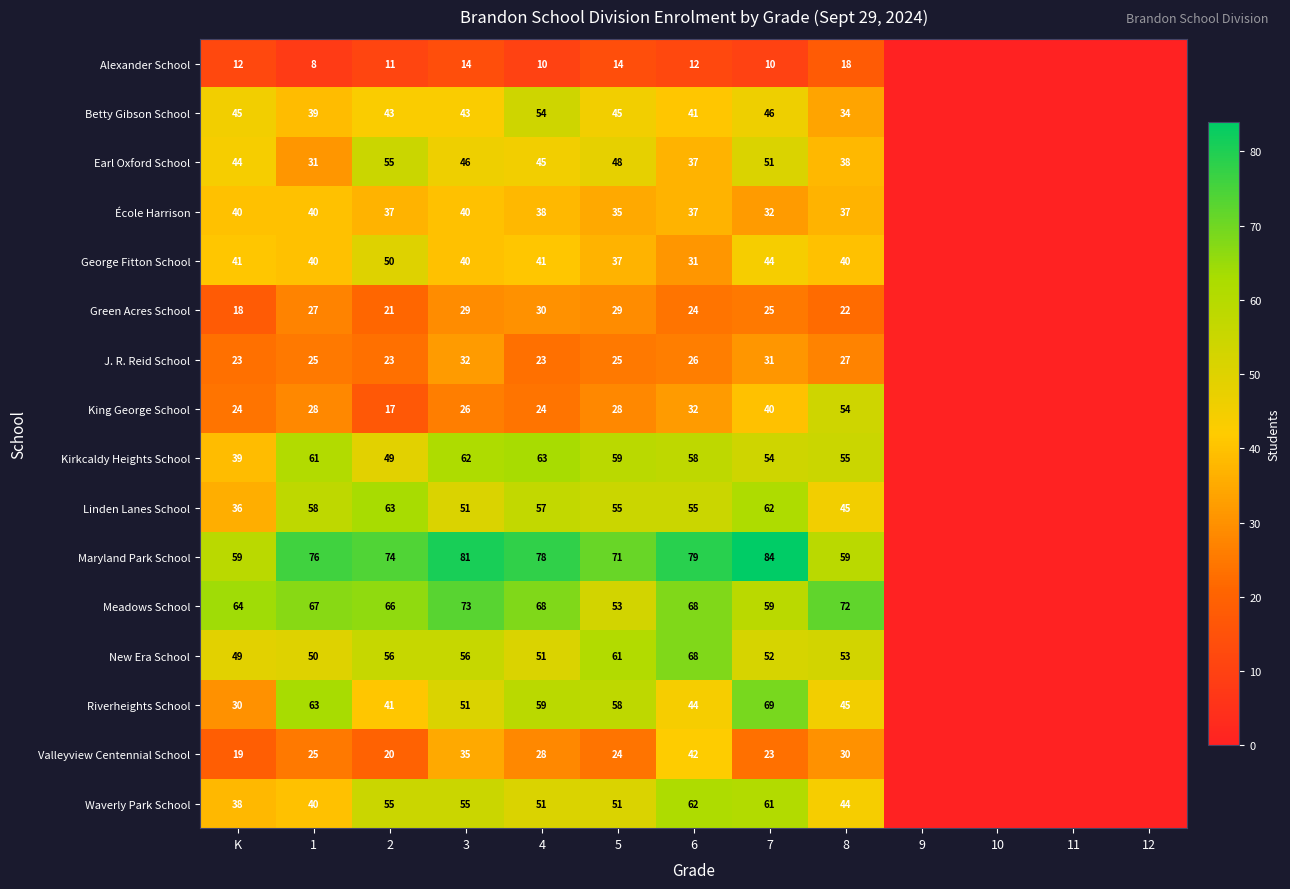

At 5, list the series in order from smallest to largest.

Alexander School, Valleyview Centennial School, J. R. Reid School, King George School, Green Acres School, École Harrison, George Fitton School, Betty Gibson School, Earl Oxford School, Waverly Park School, Meadows School, Linden Lanes School, Riverheights School, Kirkcaldy Heights School, New Era School, Maryland Park School